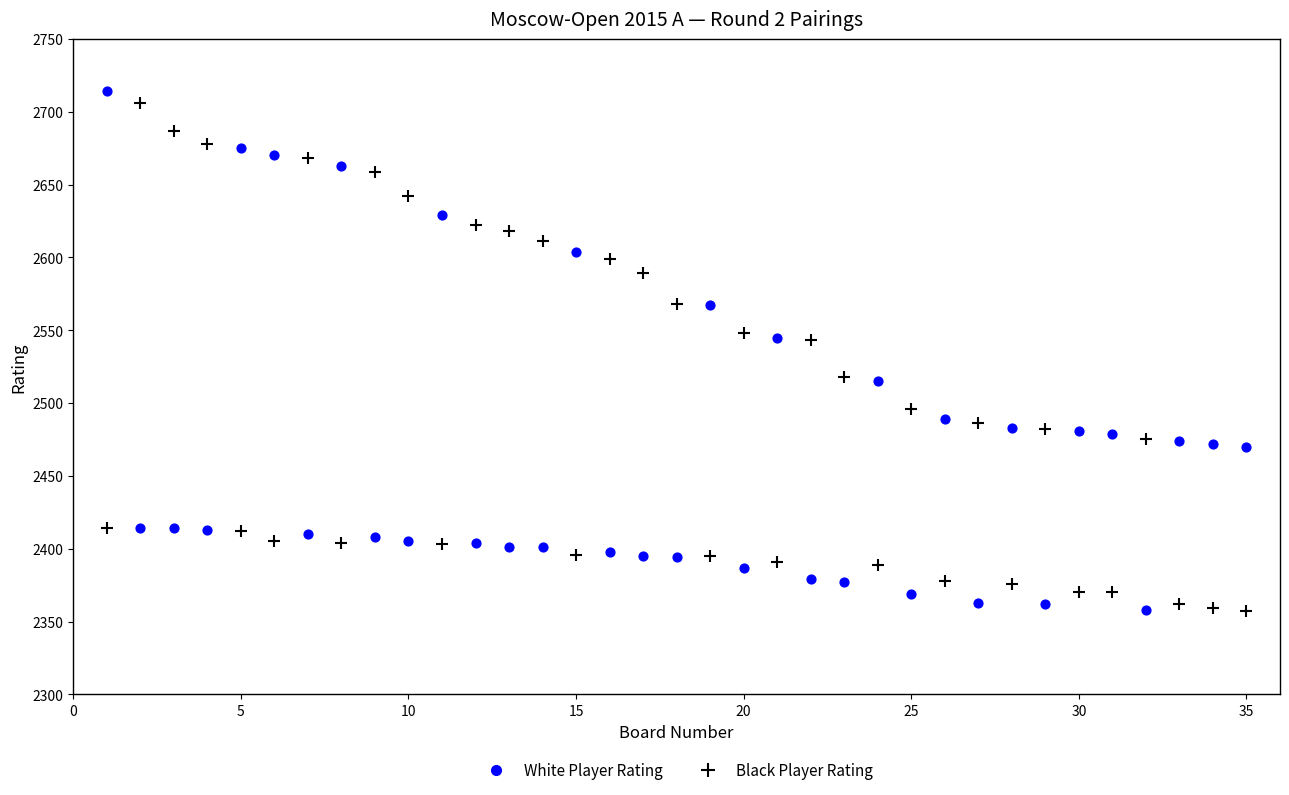

What is the X range (max minus min) for the scatter plot?

34